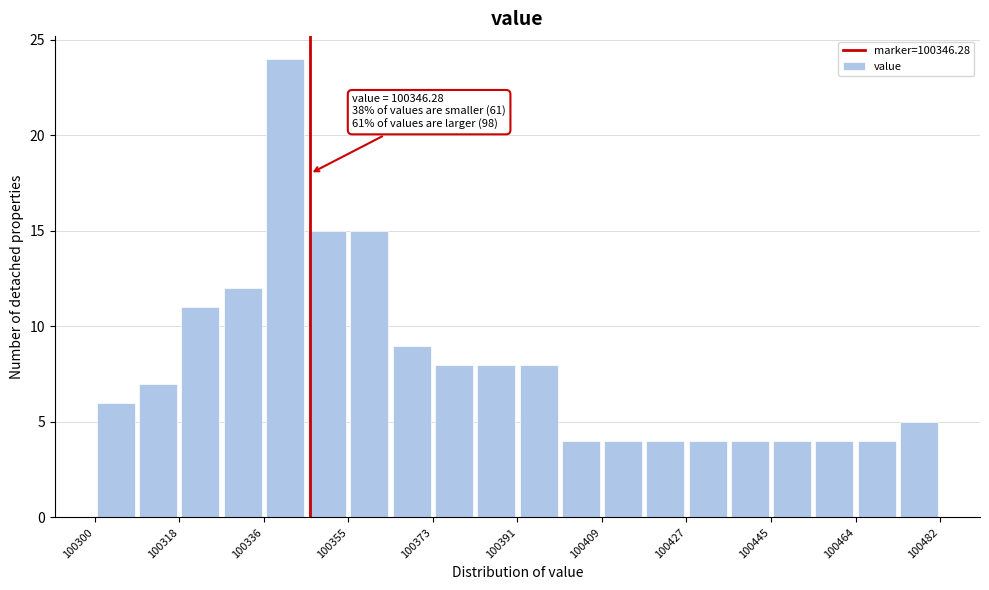

Over which range of the x-axis is the bar tallest?

100336 to 100346